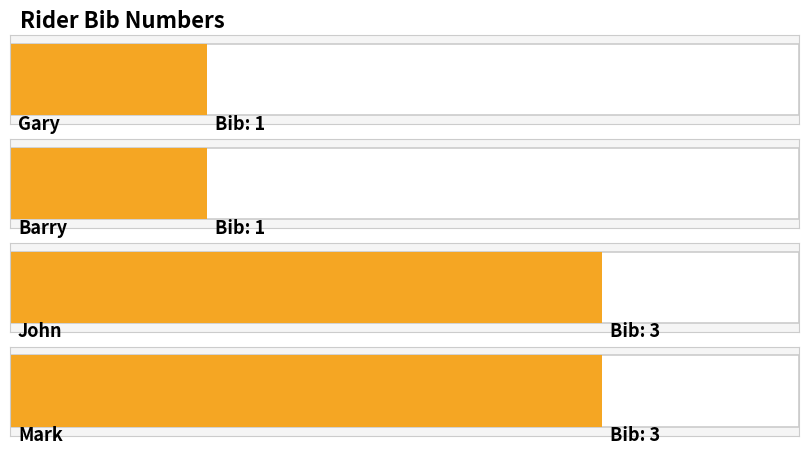

What is the label of the 4th bar from the right?

Gary